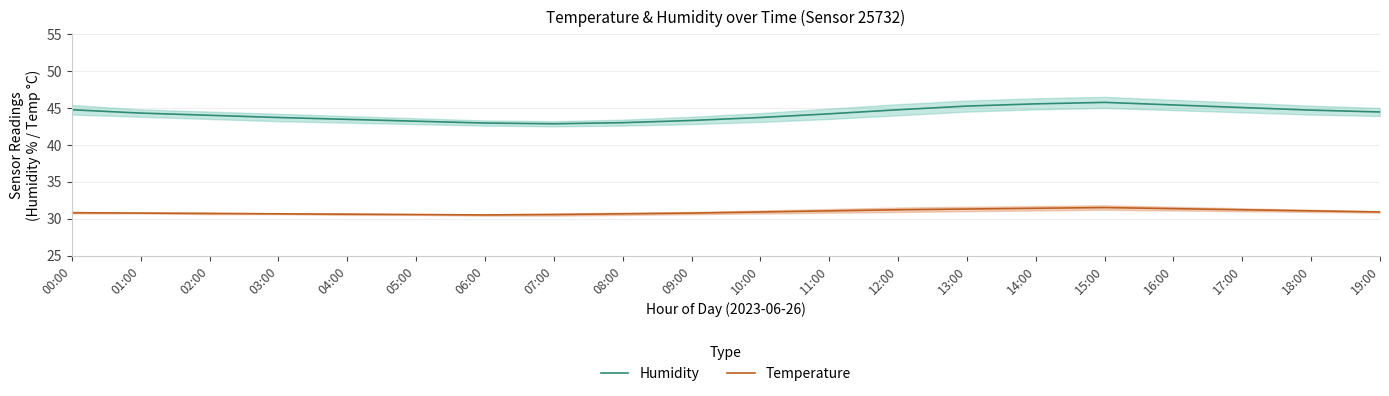

Rank the categories by Temperature value from highest to lowest.

15:00, 14:00, 16:00, 13:00, 12:00, 17:00, 11:00, 18:00, 10:00, 19:00, 00:00, 01:00, 09:00, 02:00, 03:00, 08:00, 04:00, 05:00, 07:00, 06:00